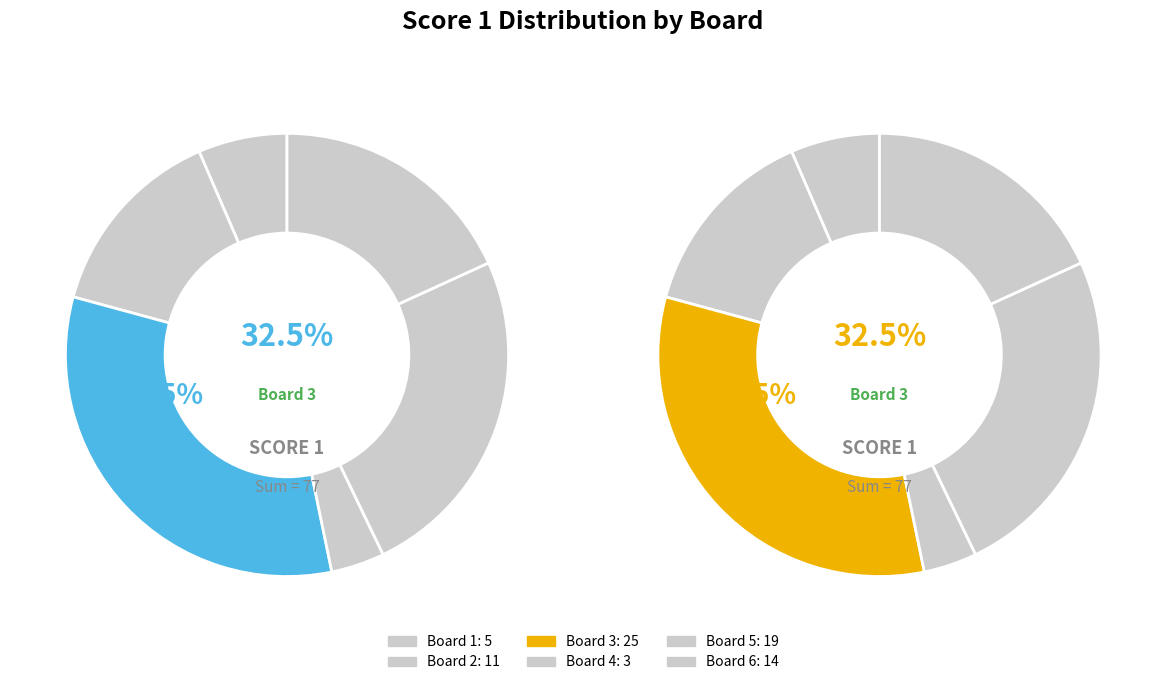

What is the total percentage of 5 and 2?

39.0%